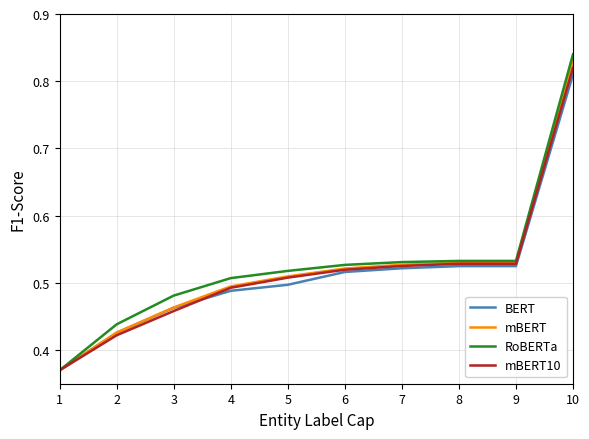

At which category is the sum across all series the highest?

10